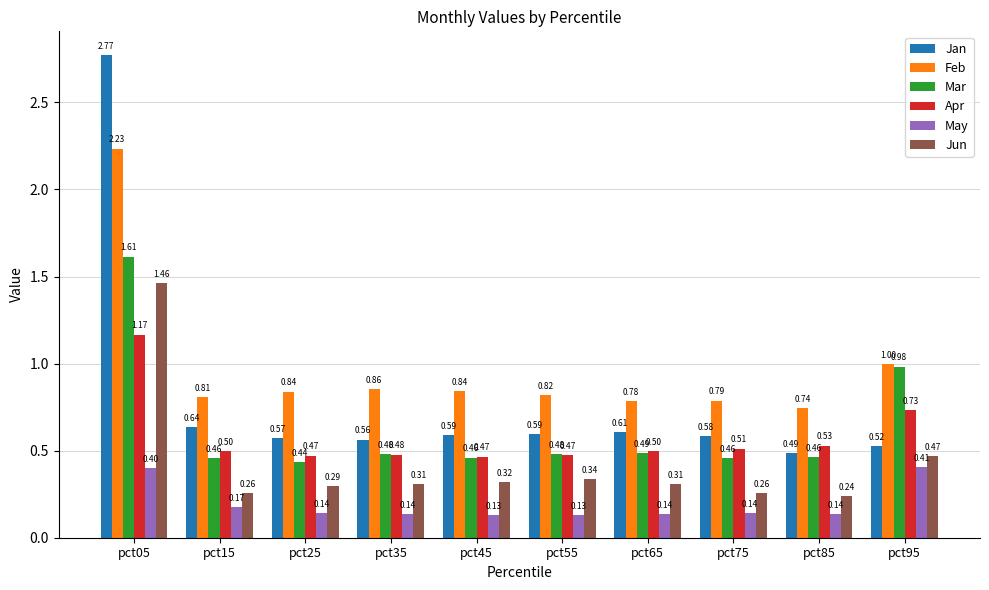

What is the sum of all Jan values?

7.9